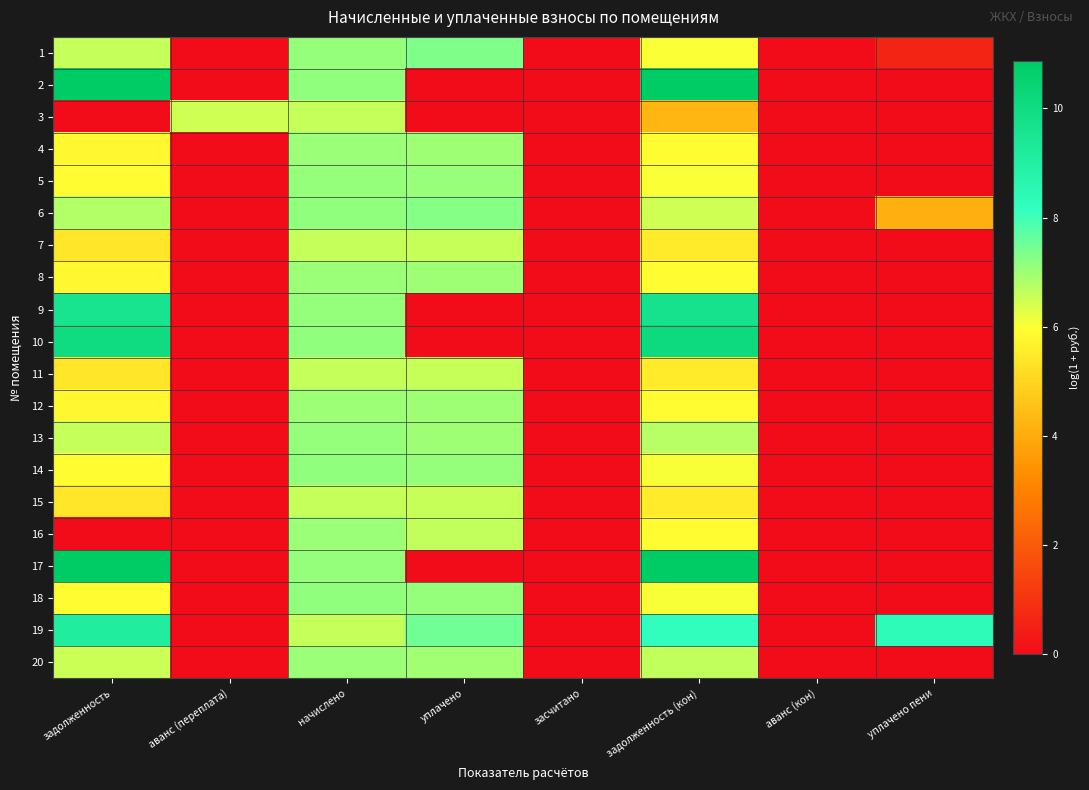

Between начислено and задолженность (кон), which is larger?

начислено